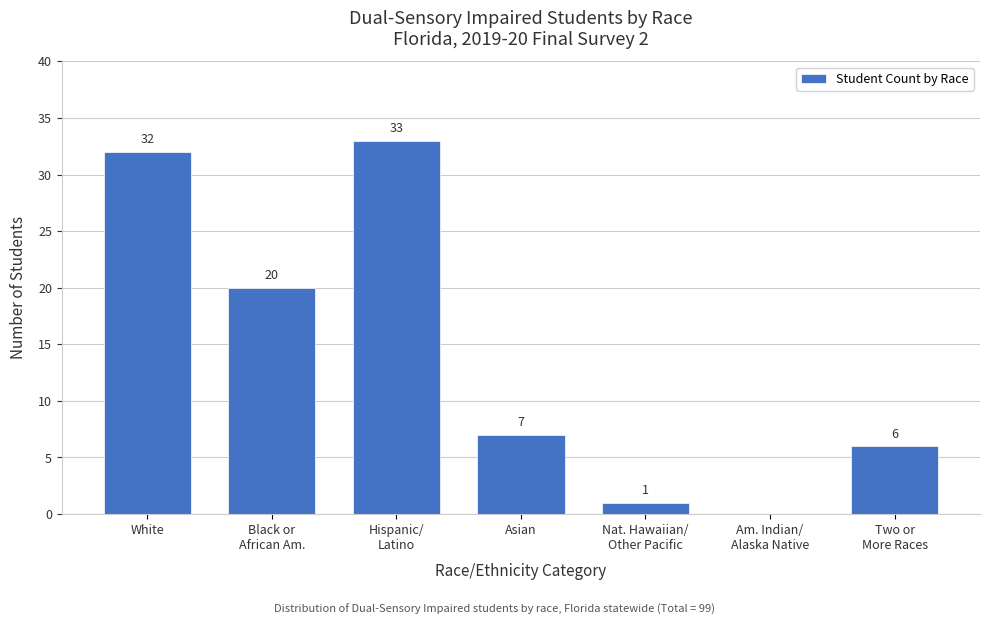

What is the greatest value displayed?

33